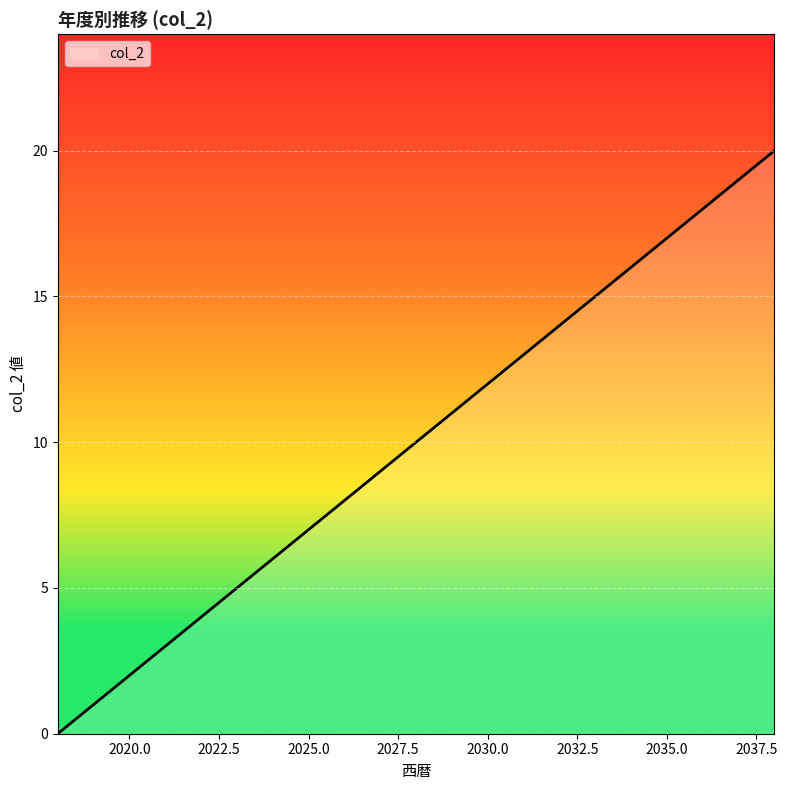

What is the difference between the maximum and minimum values?

20